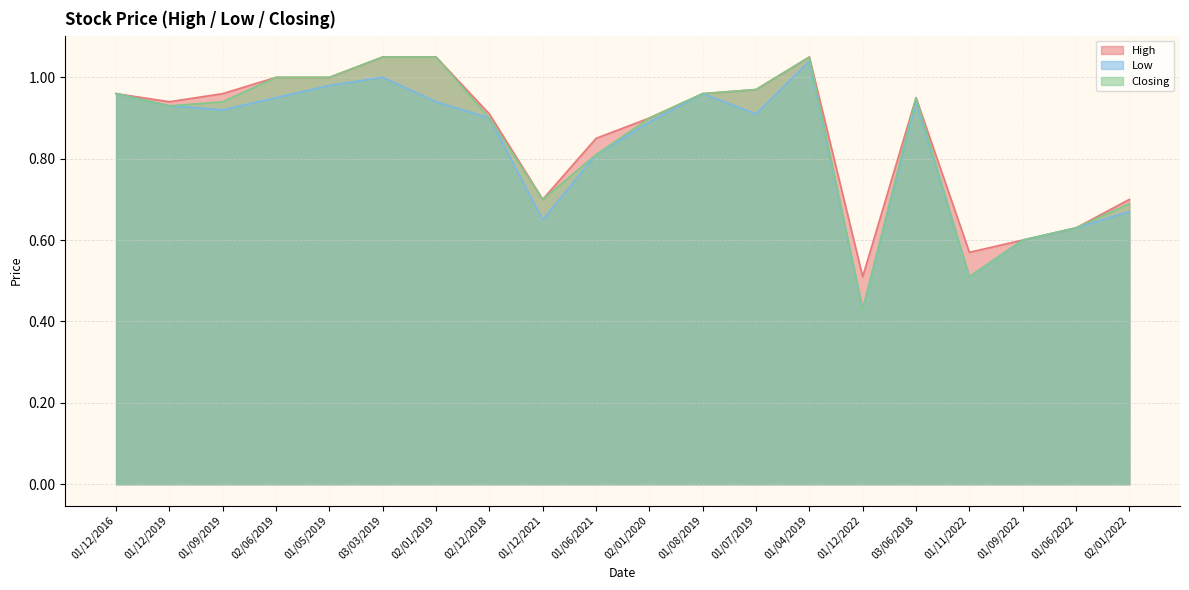

What are all the series names shown in the legend?

High, Low, Closing